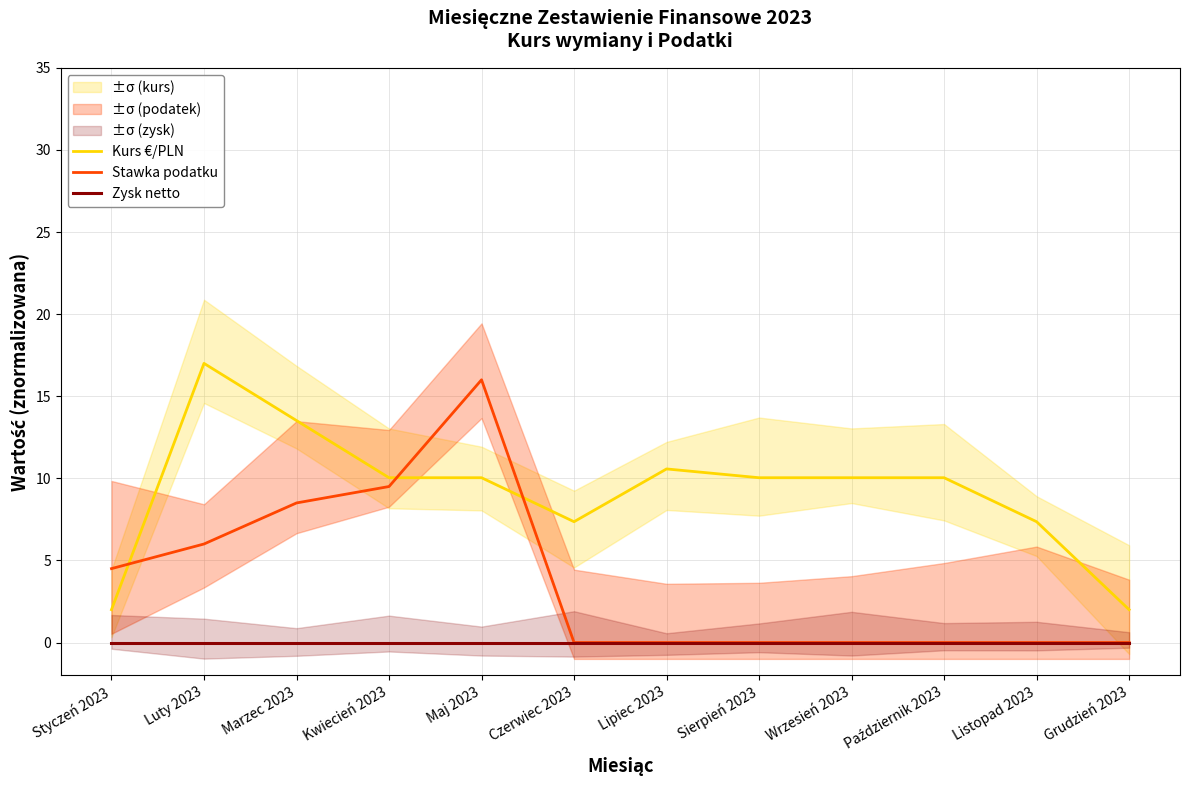

Which series has the widest spread of values?

Stawka podatku